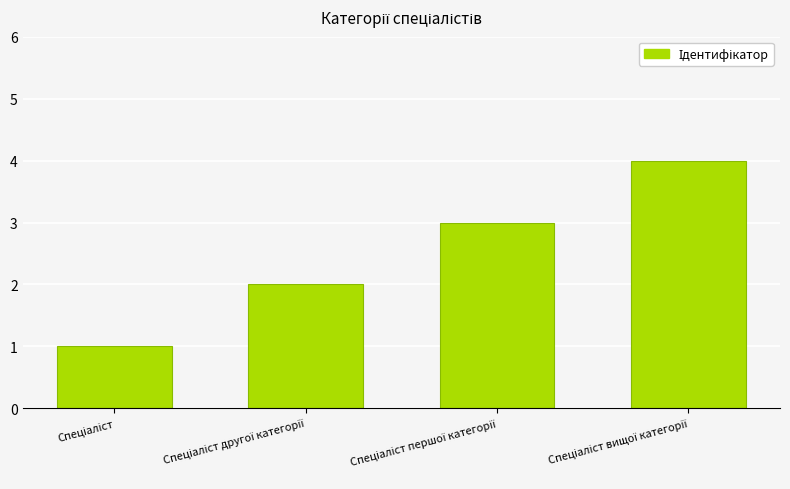

What is the difference between the maximum and minimum values?

3